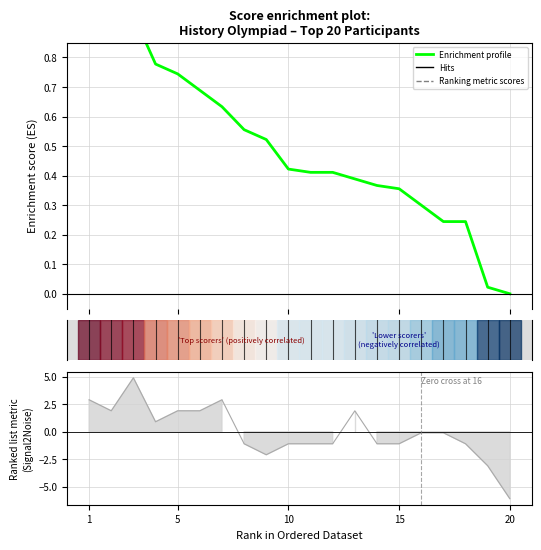

What is the value of the 2nd point from the left?

1.0